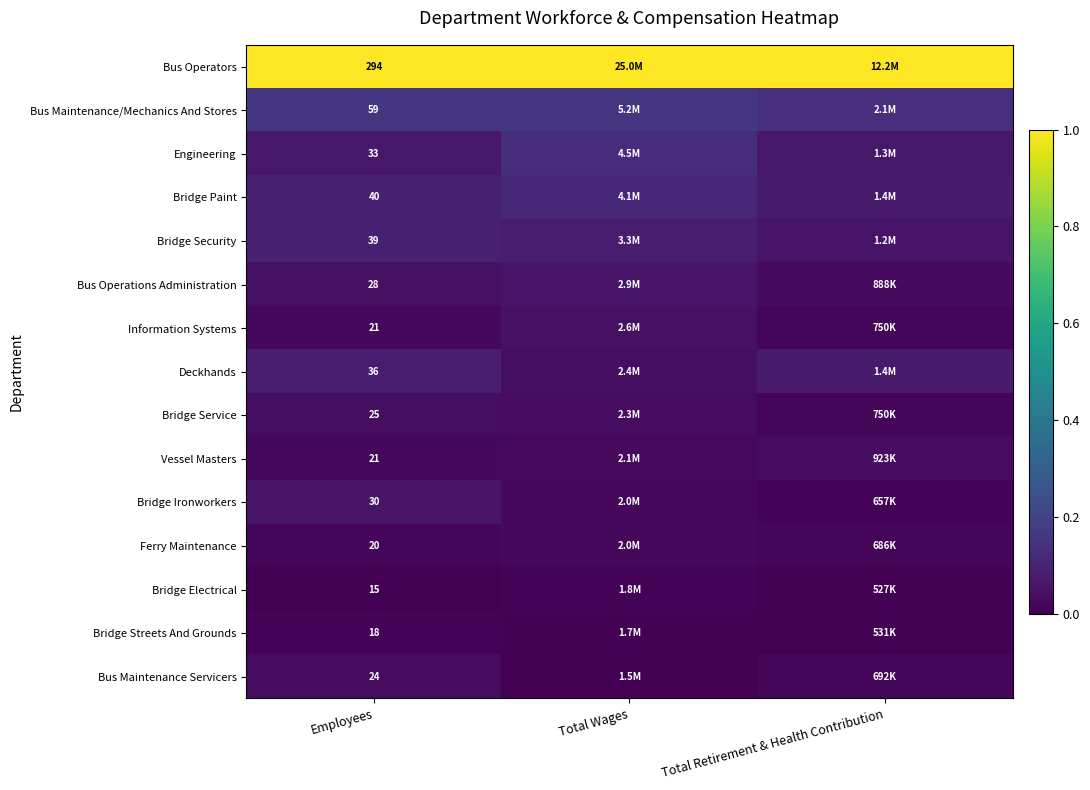

Rank the categories by Deckhands value from highest to lowest.

Employees, Total Retirement & Health Contribution, Total Wages